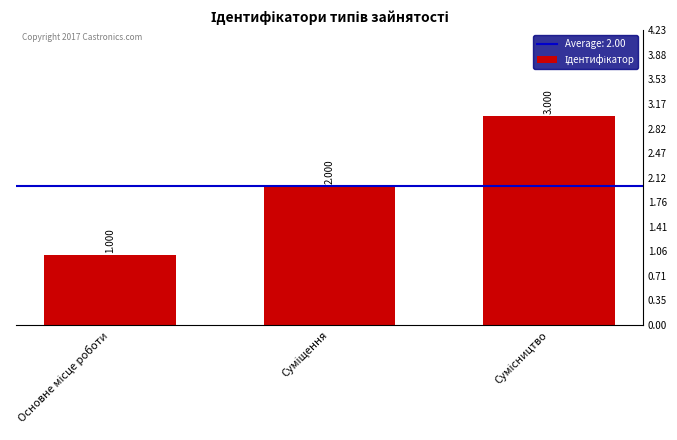

Rank the categories by value from lowest to highest.

Основне місце роботи, Суміщення, Сумісництво